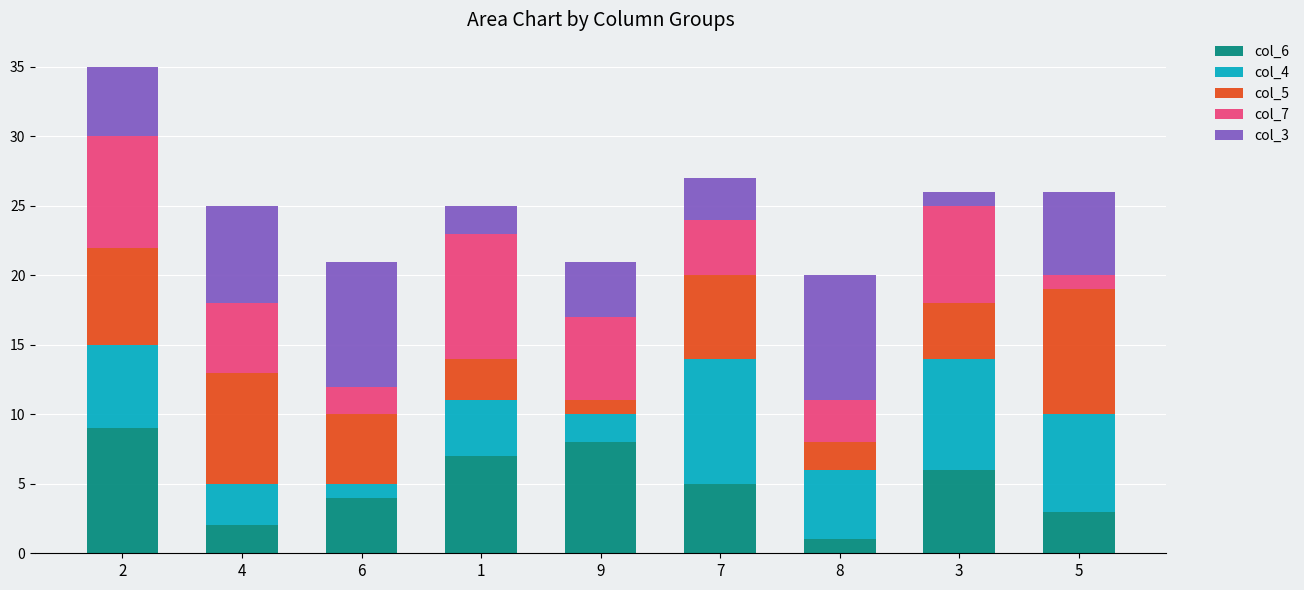

Is it true that col_6 equals 5 at 7?

True